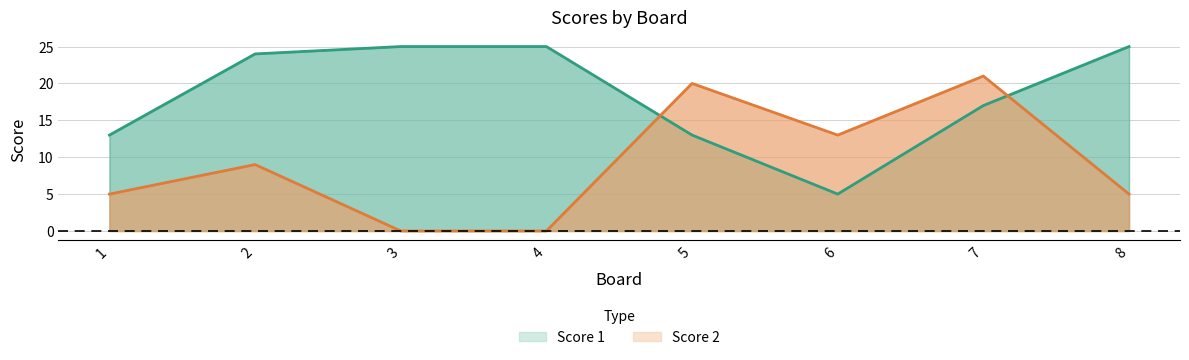

What is the total value across all series at 2?

33